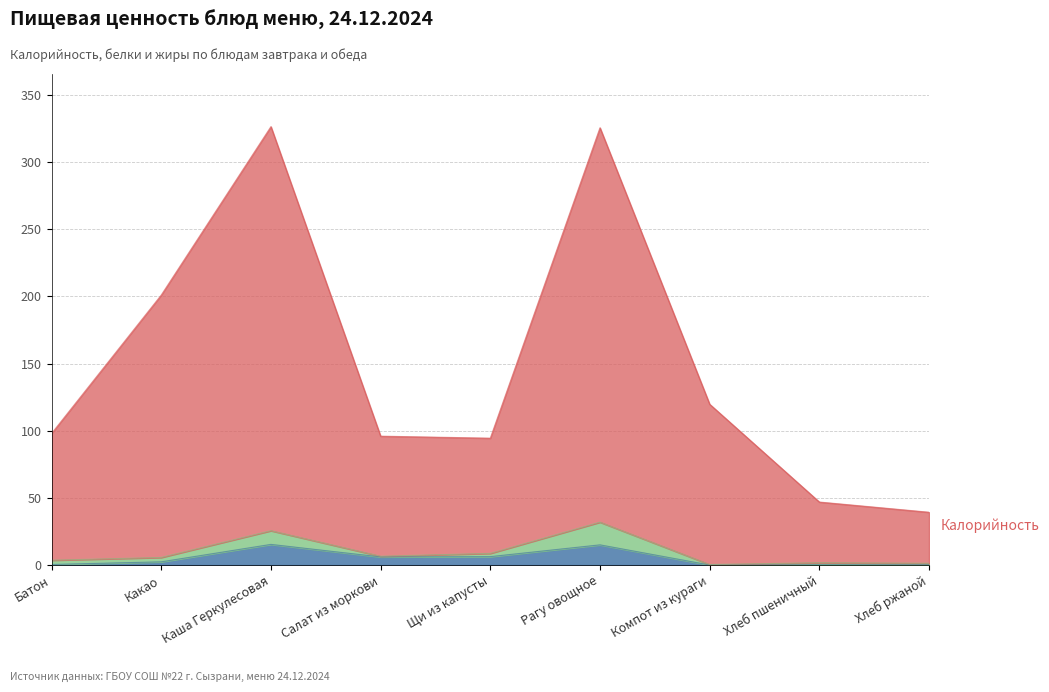

Reading left to right, list all the values displayed in this chart.

Калорийность: 98.0	201.0	326.4	95.9	94.4	325.6	119.7	46.9	39.3
Жиры: 0.4	2.4	15.4	6.0	6.2	15.0	0.0	0.2	0.2